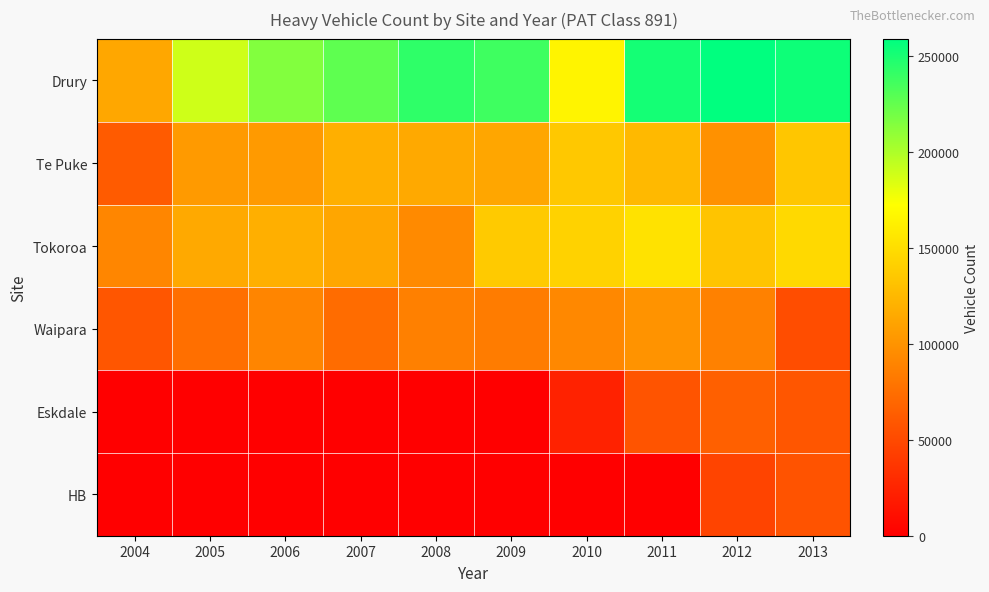

At how many categories does at least one series exceed 223364?

6